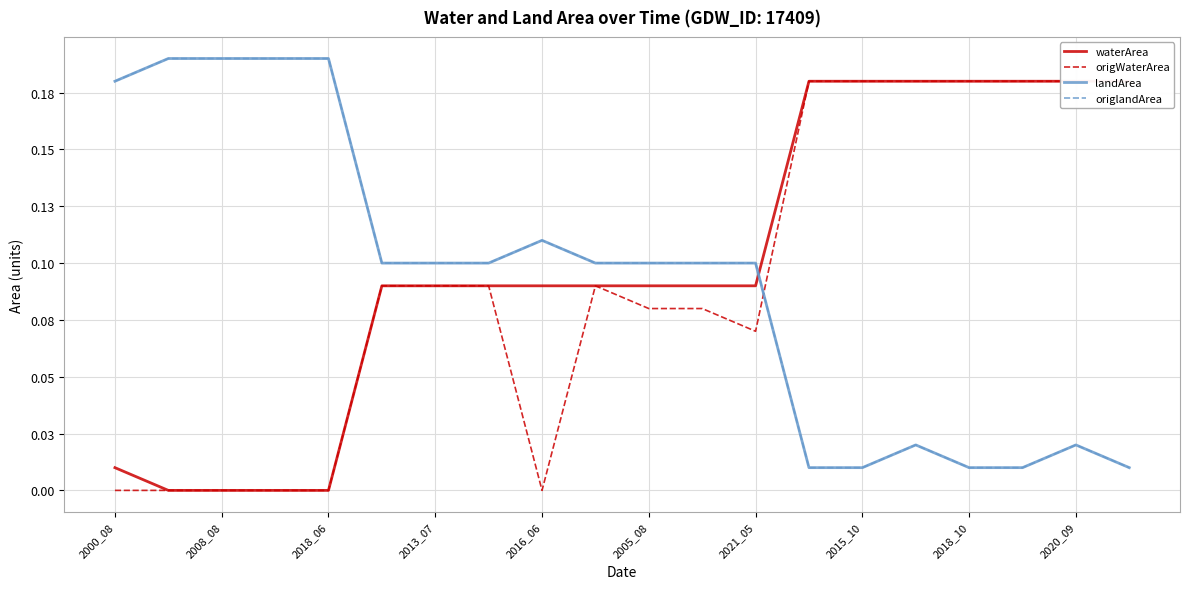

Rank the series by their maximum value, from highest to lowest.

landArea, origlandArea, waterArea, origWaterArea